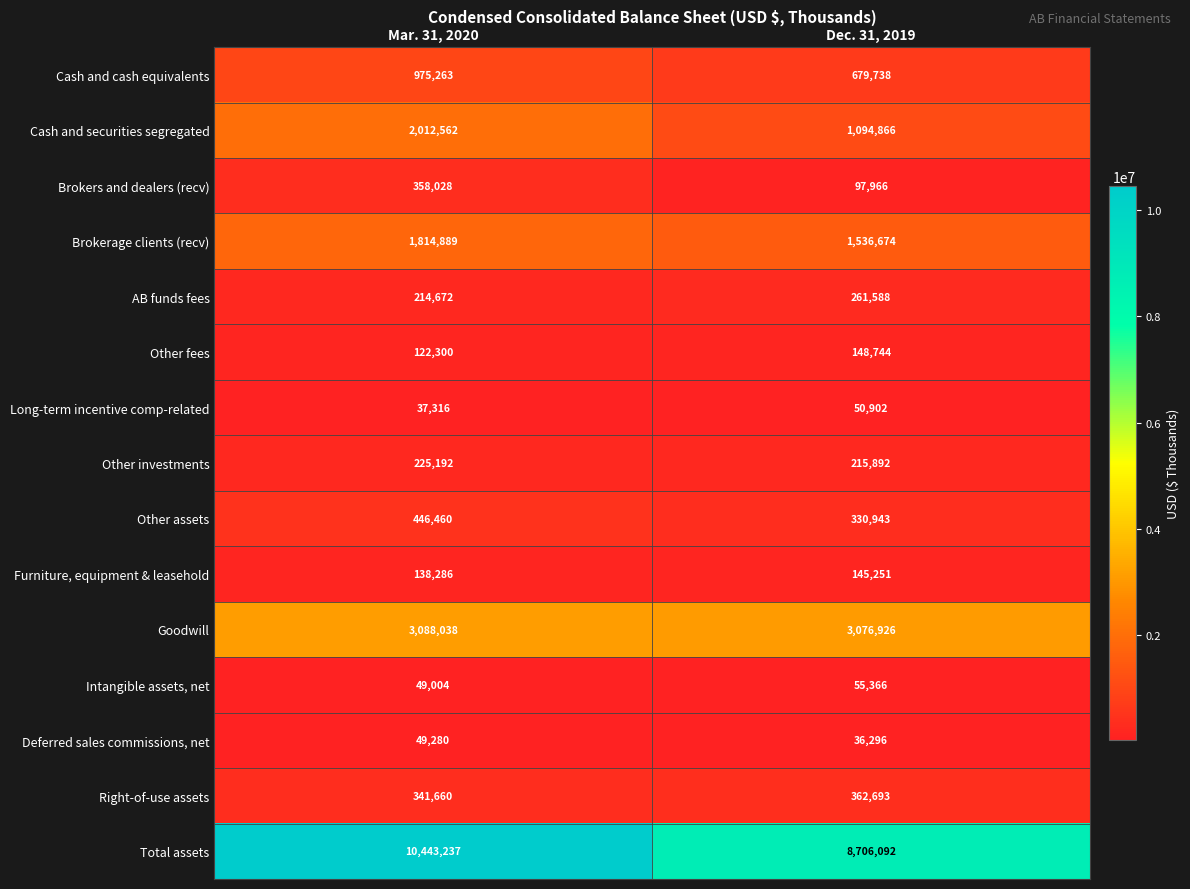

Is it true that Furniture, equipment & leasehold equals 231370 at Dec. 31, 2019?

False